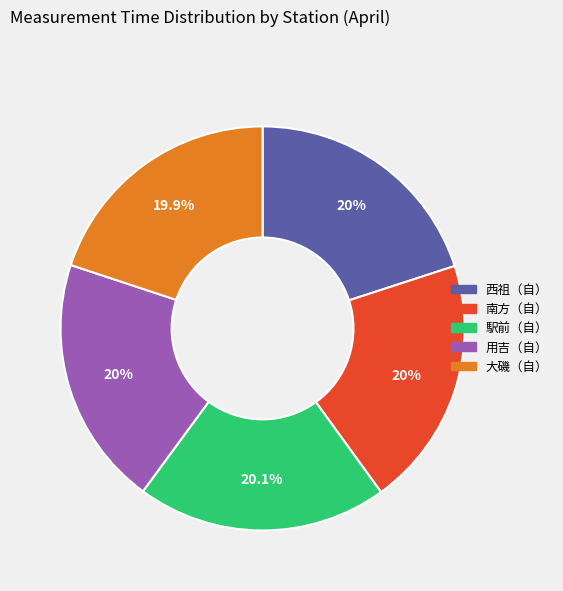

Approximately how many times larger is the value at 用吉（自） compared to 大磯（自）?

1.0